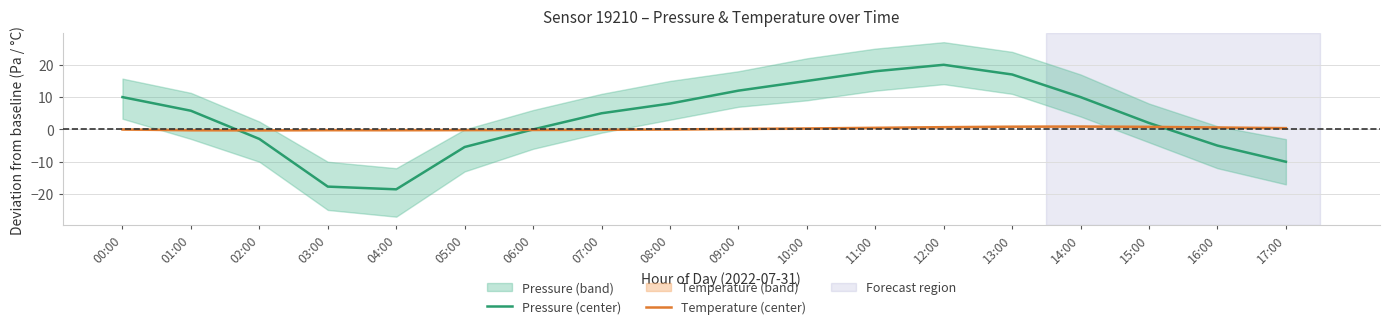

Which category has the lowest value in the Temperature (center) series?

02:00